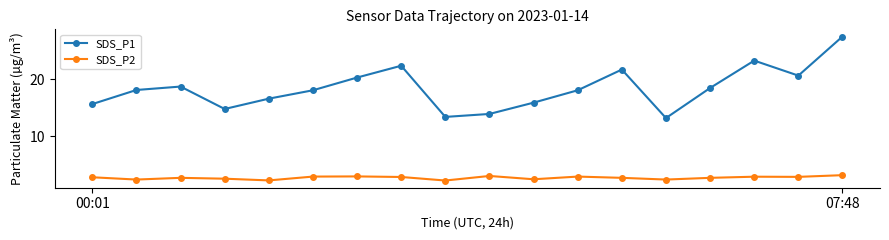

Which series has the widest spread of values?

SDS_P1